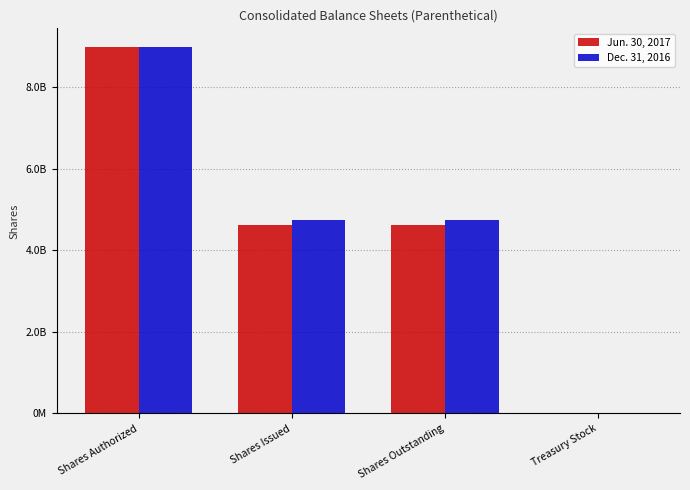

Are the bars horizontal?

No